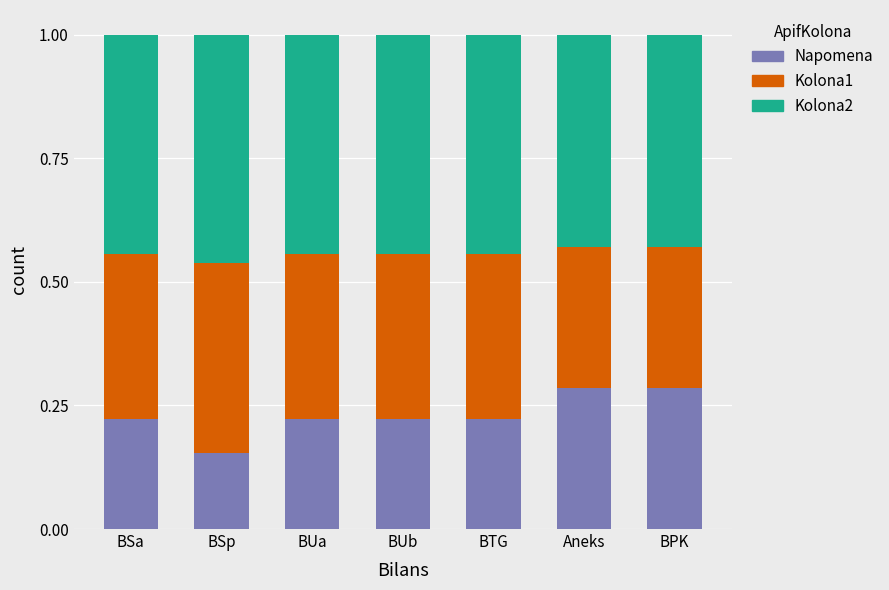

What is the total value across all series at BUa?

1.0